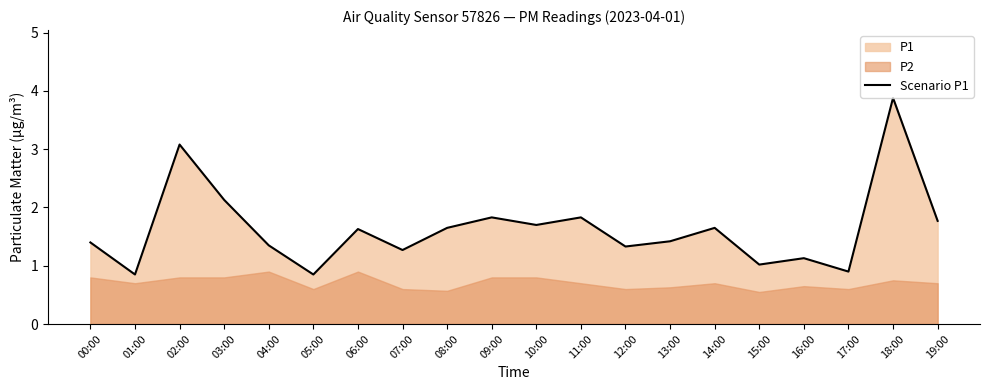

What is the minimum value shown in the chart?

0.8